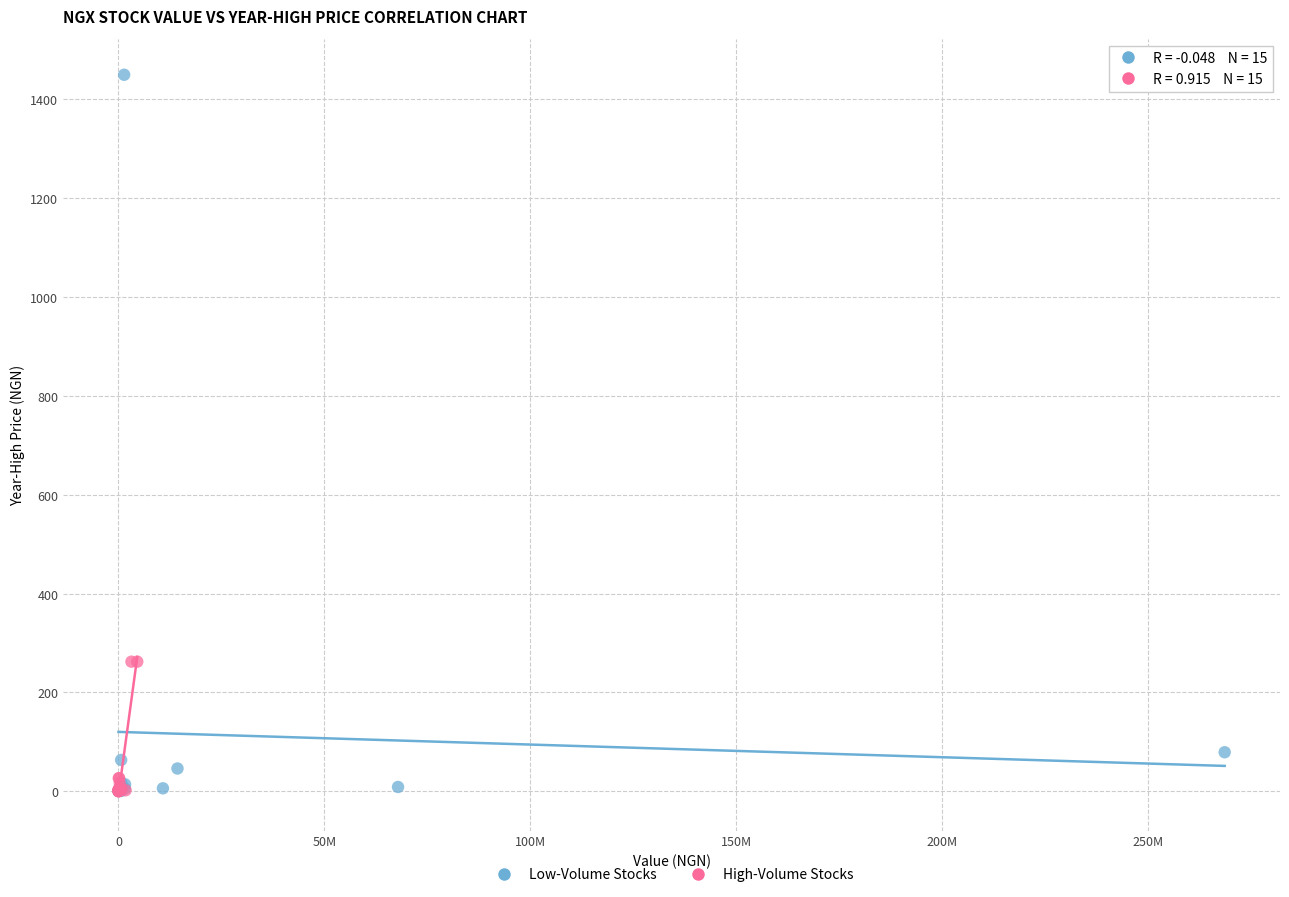

Which series has the largest Y range (max minus min)?

Low-Volume Stocks